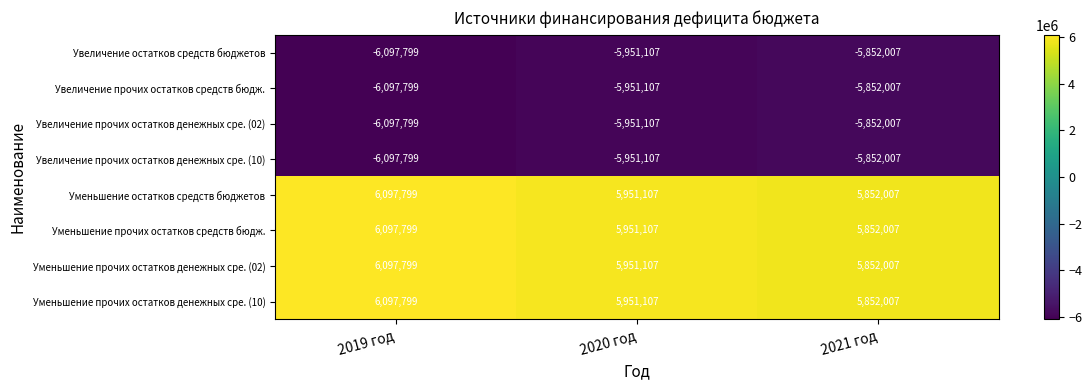

Which label corresponds to the smallest value in the chart?

2019 год